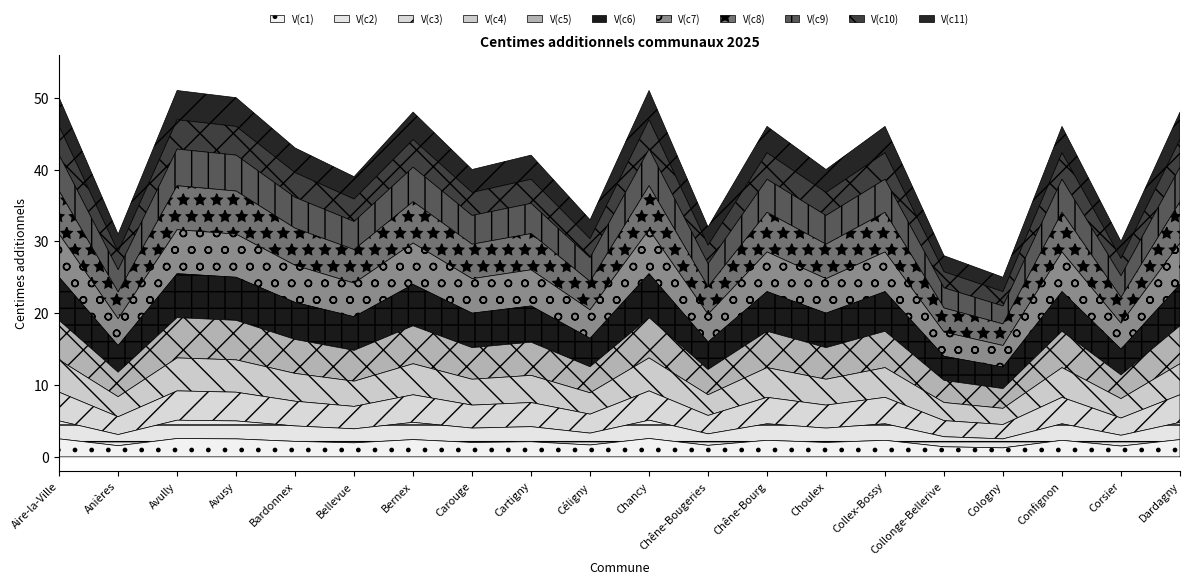

What is the label of the 6th point from the right?

Collex-Bossy